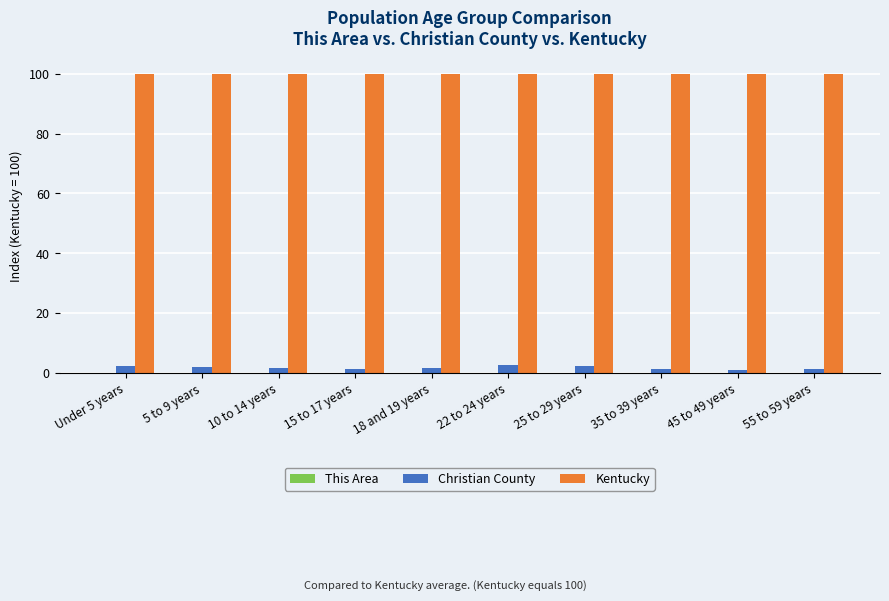

Which series has the largest total across all categories?

Kentucky